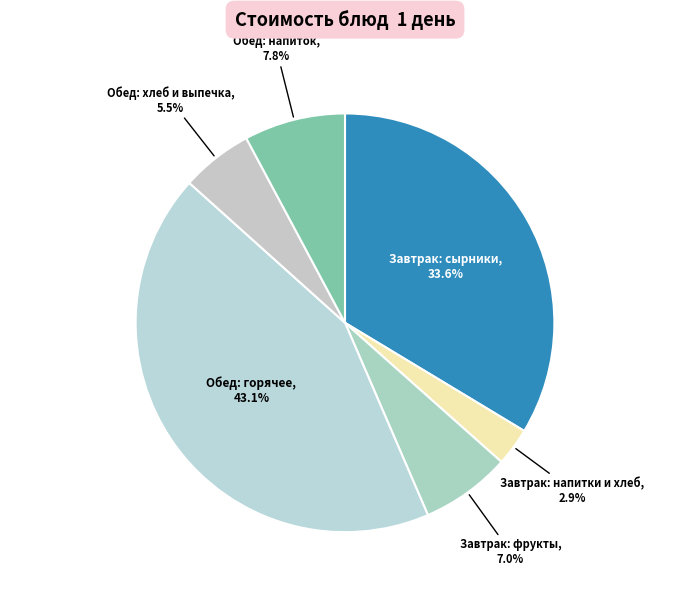

Count the number of slices in the pie.

6